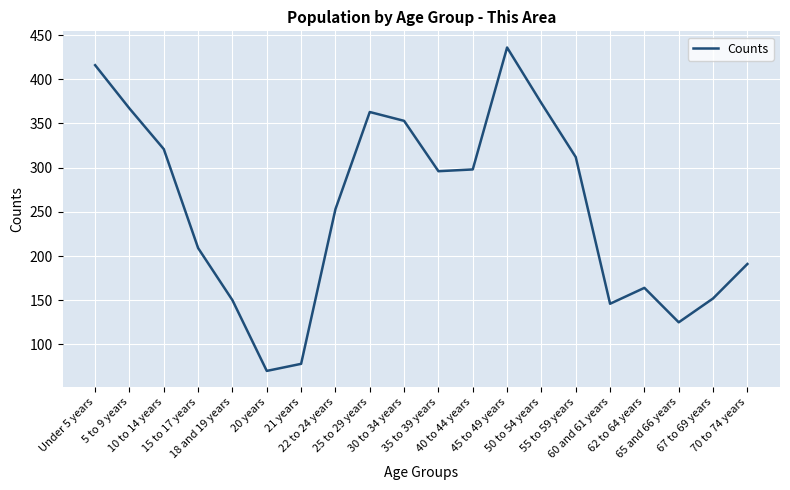

Reading left to right, transcribe all the data shown in this chart.

Under 5 years=416	5 to 9 years=367	10 to 14 years=321	15 to 17 years=209	18 and 19 years=150	20 years=70	21 years=78	22 to 24 years=253	25 to 29 years=363	30 to 34 years=353	35 to 39 years=296	40 to 44 years=298	45 to 49 years=436	50 to 54 years=373	55 to 59 years=312	60 and 61 years=146	62 to 64 years=164	65 and 66 years=125	67 to 69 years=152	70 to 74 years=191